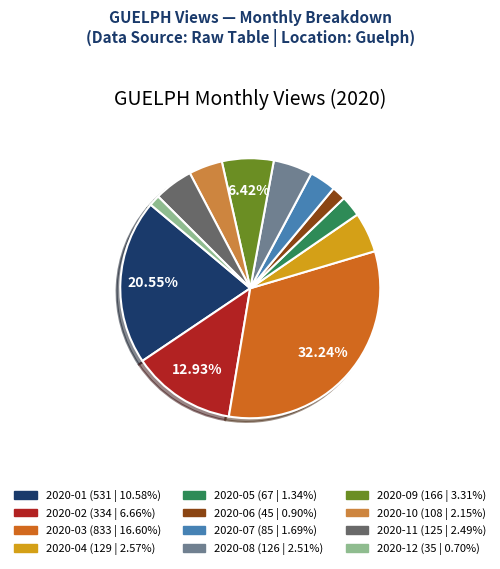

Combined, do 2020-02 and 2020-07 account for over 50%?

No